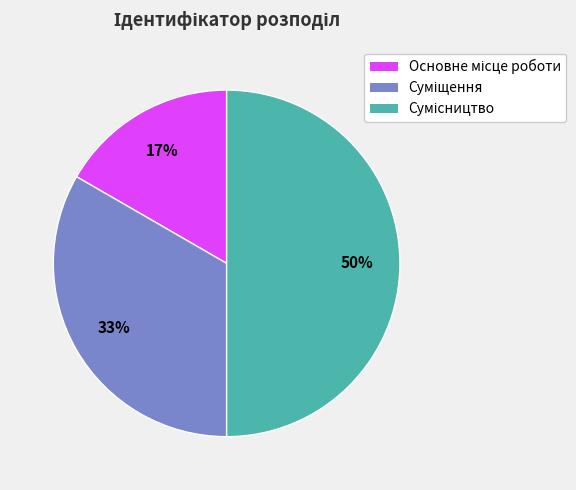

To the nearest percent, what is the average slice percentage?

33%